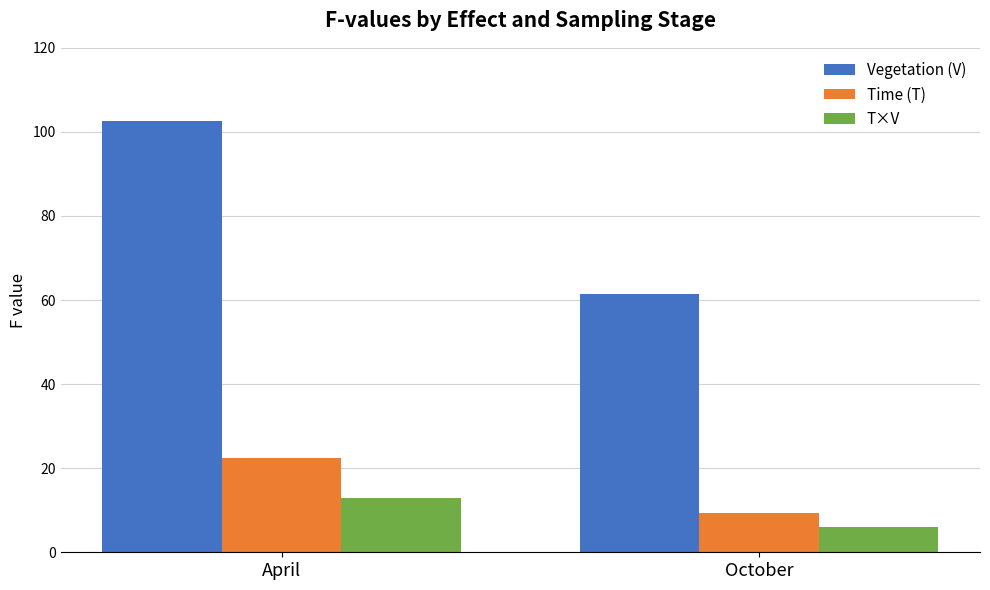

Which series has the largest total across all categories?

Vegetation (V)